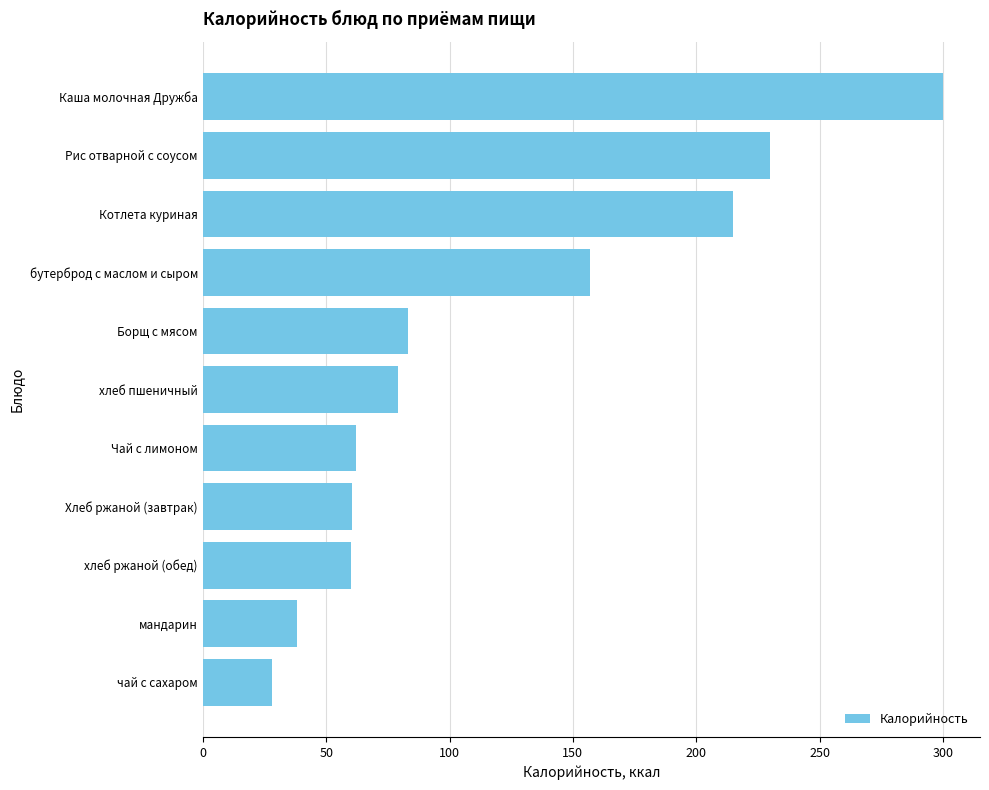

Read the value at чай с сахаром.

28.0